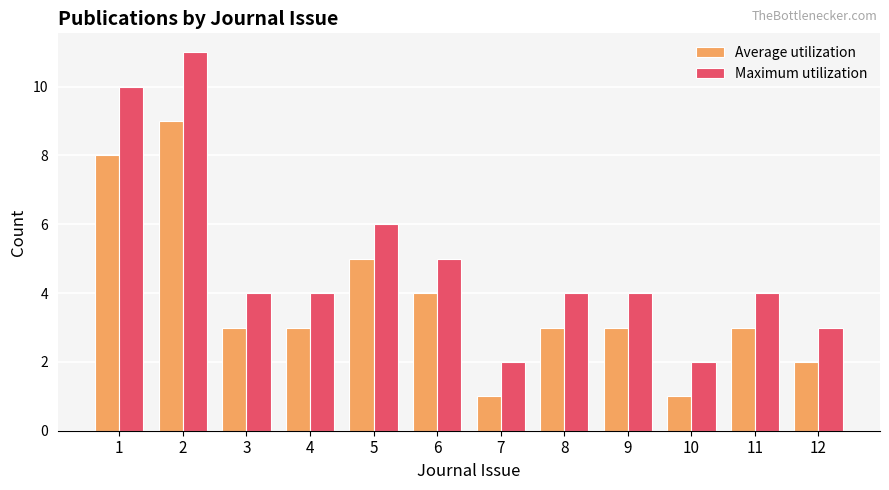

What is the highest value of the Average utilization series?

9